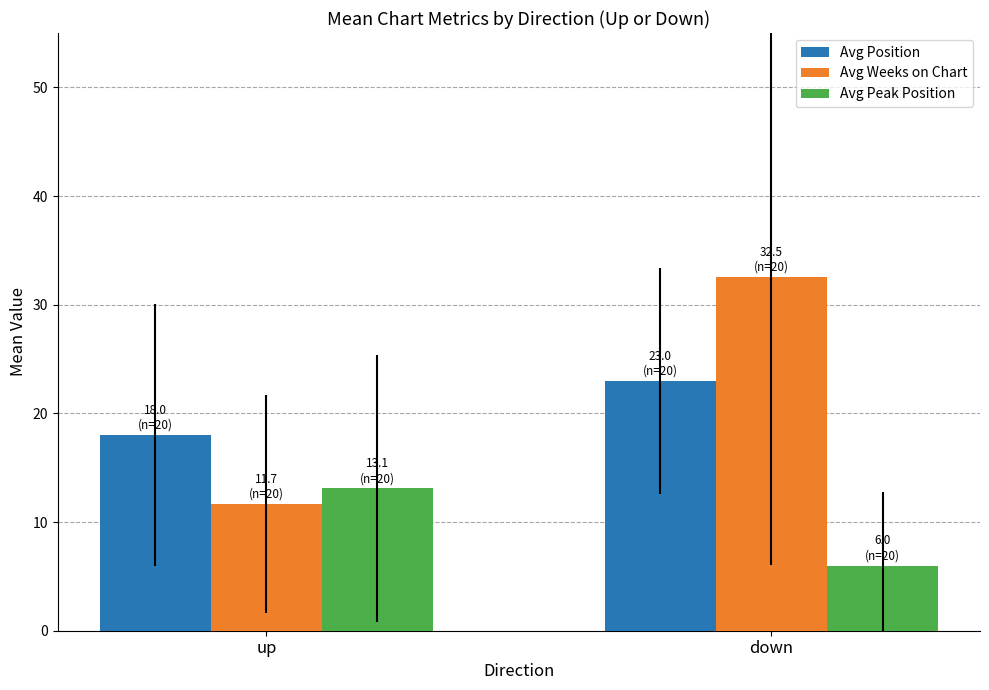

At which category is the sum across all series the highest?

down